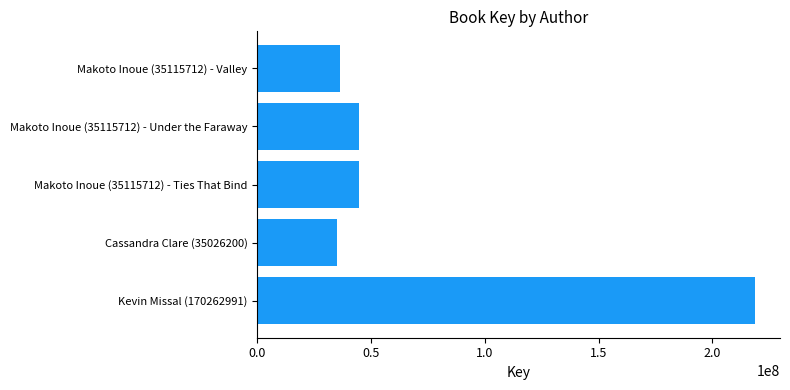

What is the minimum value shown in the chart?

35026865